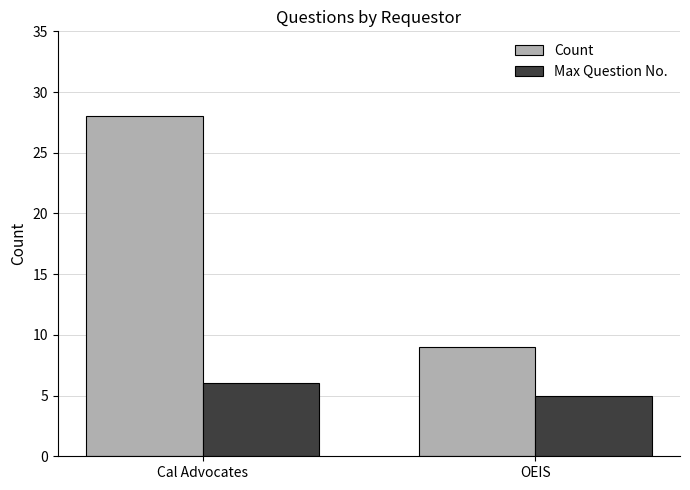

How many values in the Max Question No. series are below 6?

1